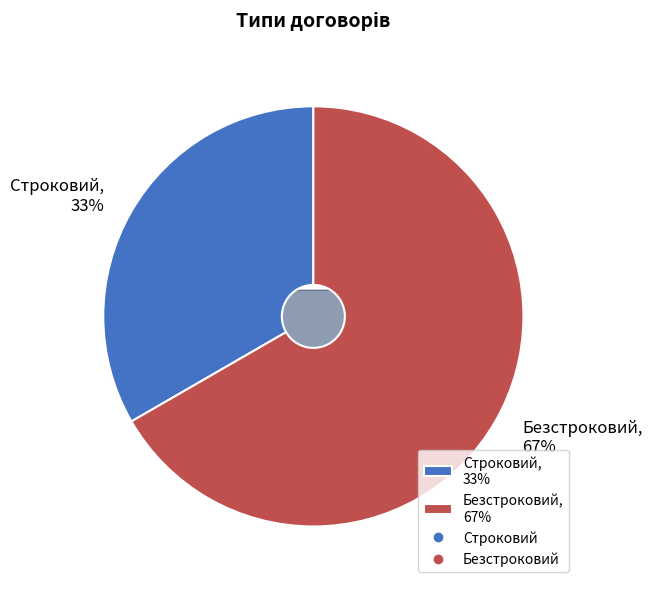

What is the ratio of the value at Безстроковий to the value at Строковий?

2.0